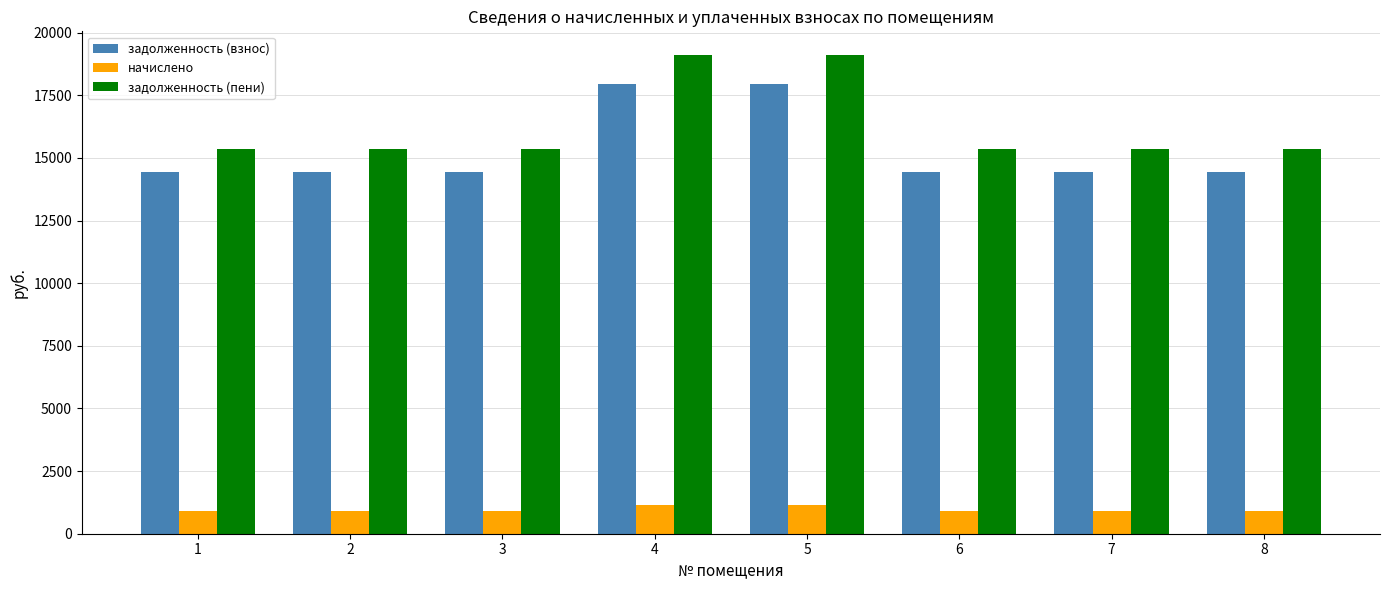

Are the bars horizontal?

No